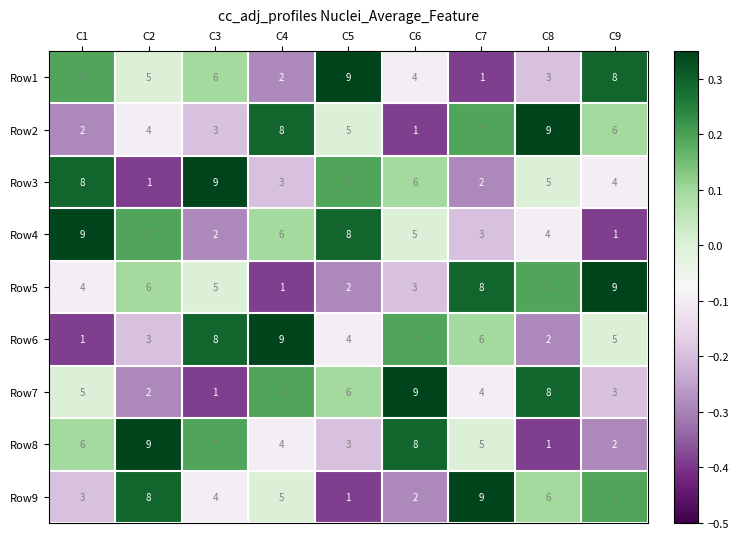

What is the difference between the highest and lowest values at C3?

8